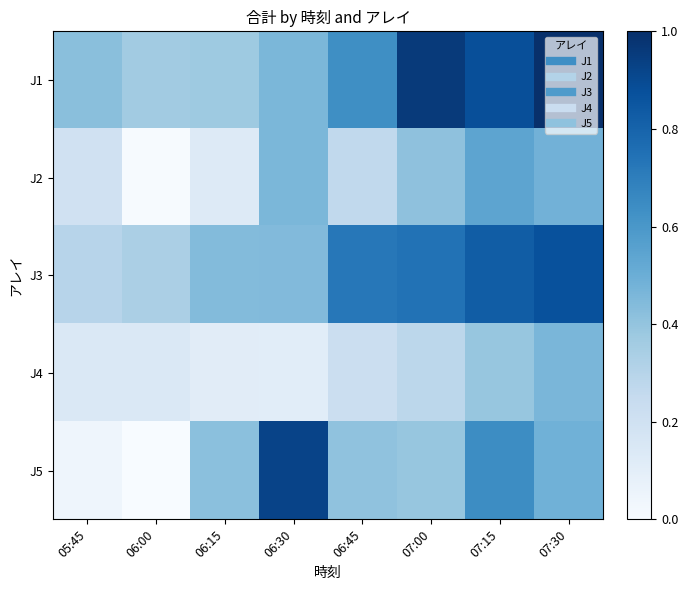

Which series has the widest spread of values?

J5